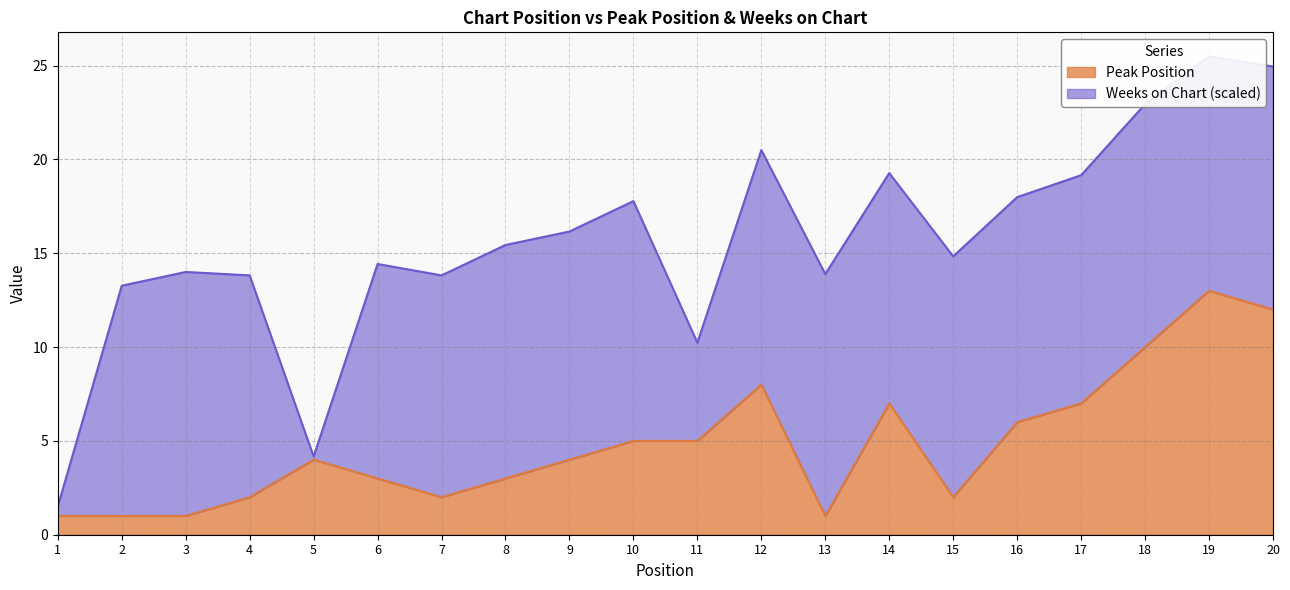

What is the value of the 20th point from the left?

12